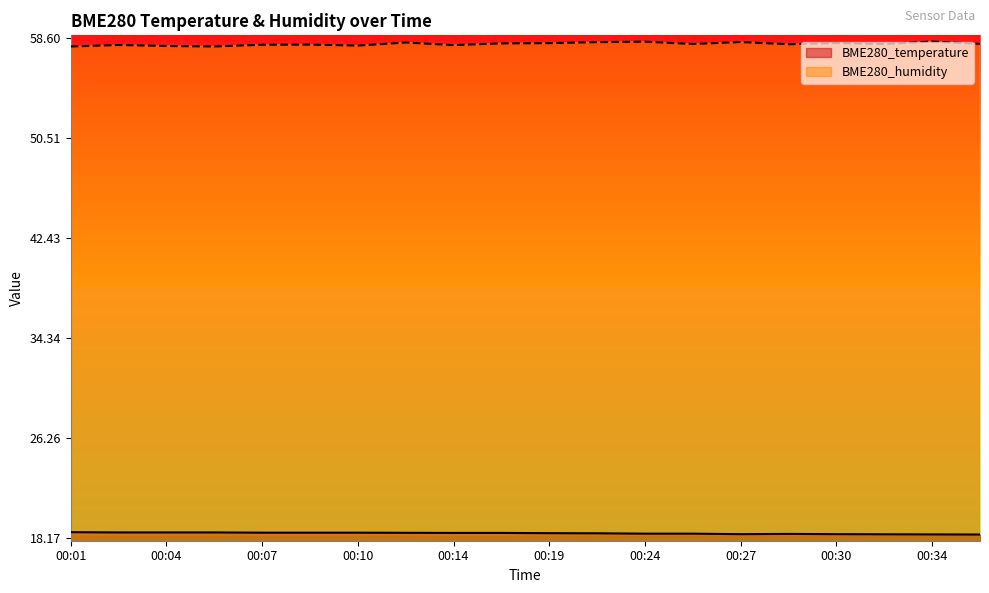

Reading right to left, what are all the values shown in this chart?

BME280_temperature: 18.5	18.5	18.5	18.5	18.5	18.5	18.5	18.5	18.6	18.6	18.6	18.6	18.6	18.6	18.6	18.6	18.6	18.6	18.6	18.7
BME280_humidity: 58.1	58.3	58.1	58.2	58.1	58.3	58.1	58.3	58.2	58.2	58.1	58.0	58.2	58.0	58.0	58.0	57.9	57.9	58.0	57.9